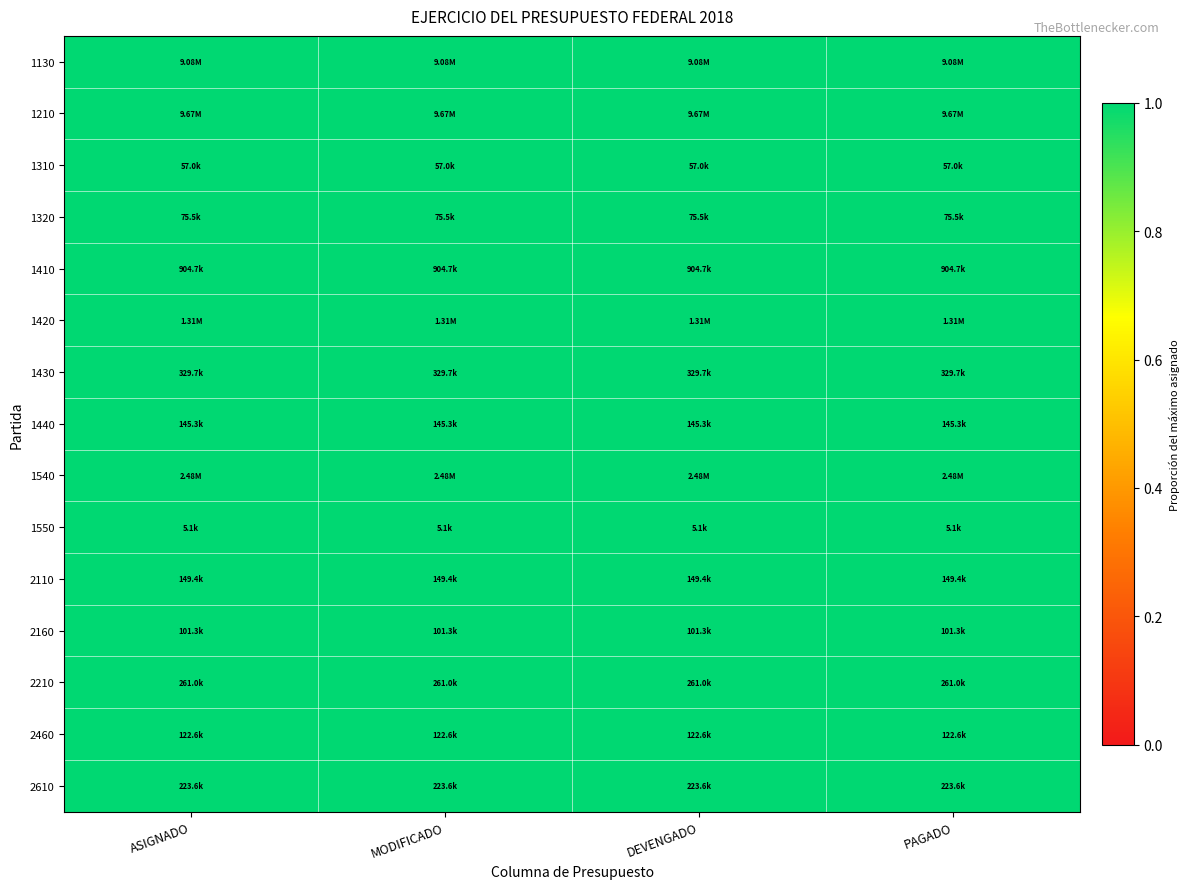

Count the number of categories in the chart.

4